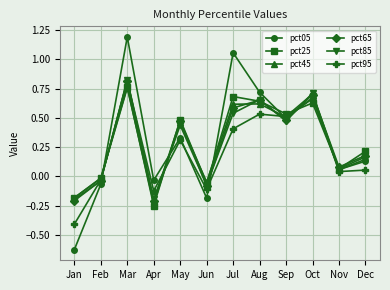

At how many categories does at least one series exceed 0?

8